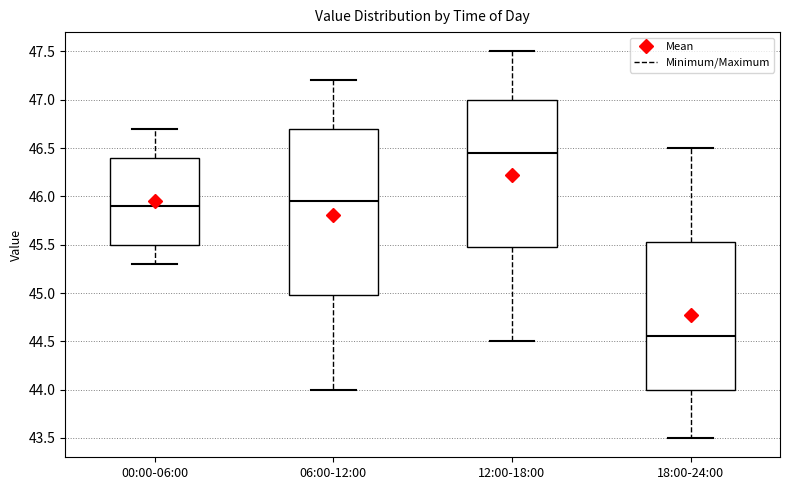

Reading left to right, read every box against the y-axis: the position of its median line, the range the box covers, and the ends of its whiskers. The values are not printed on the chart, so give them approximately, as read against the axis.

00:00-06:00: median 45.90, box 45.50 to 46.40, whiskers 45.30 to 46.70
06:00-12:00: median 45.95, box 45.00 to 46.70, whiskers 44.00 to 47.20
12:00-18:00: median 46.45, box 45.50 to 47.00, whiskers 44.50 to 47.50
18:00-24:00: median 44.55, box 44.00 to 45.55, whiskers 43.50 to 46.50